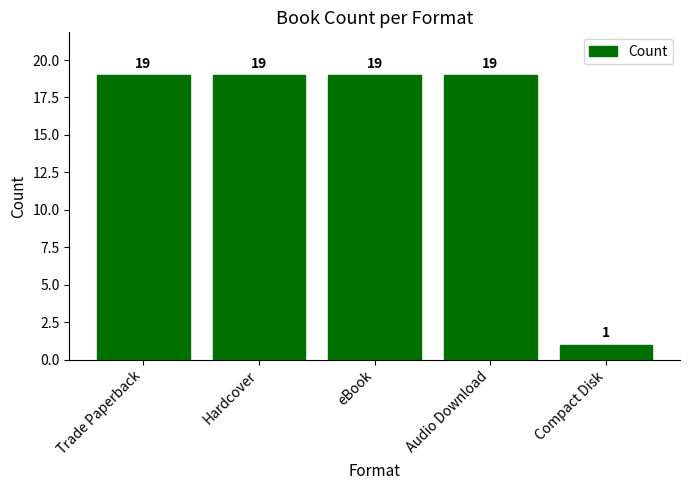

How many data points does each series have?

5